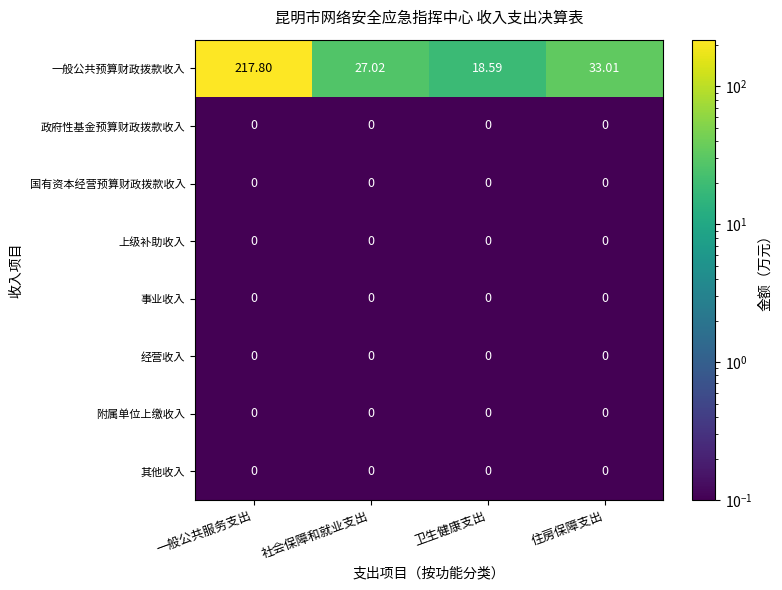

Count the number of data series in this chart.

8